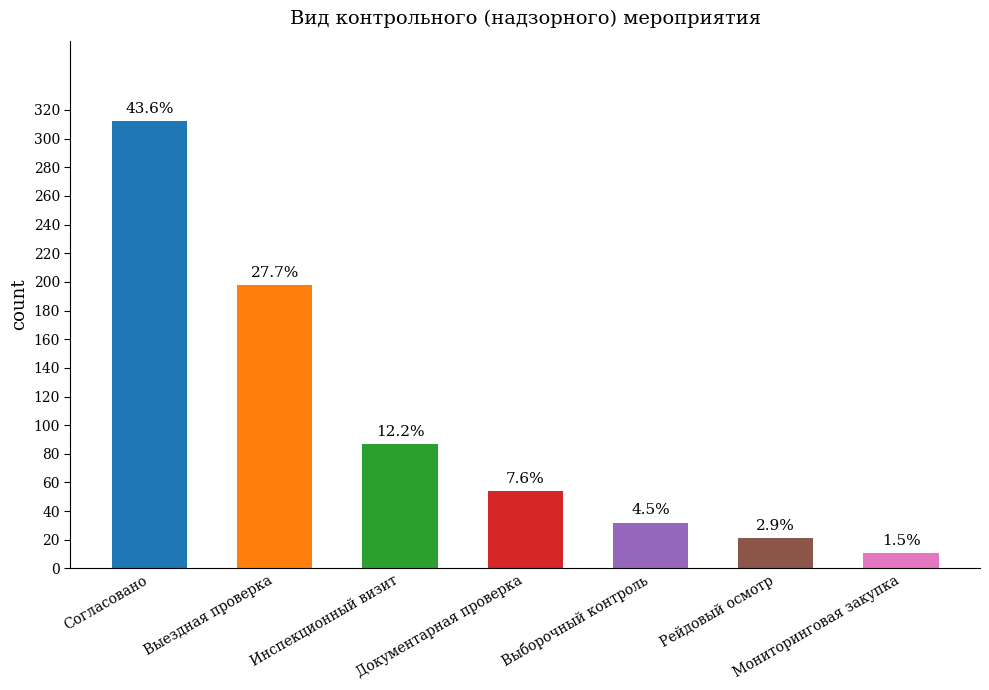

Reading left to right, list all the values displayed in this chart.

312	198	87	54	32	21	11